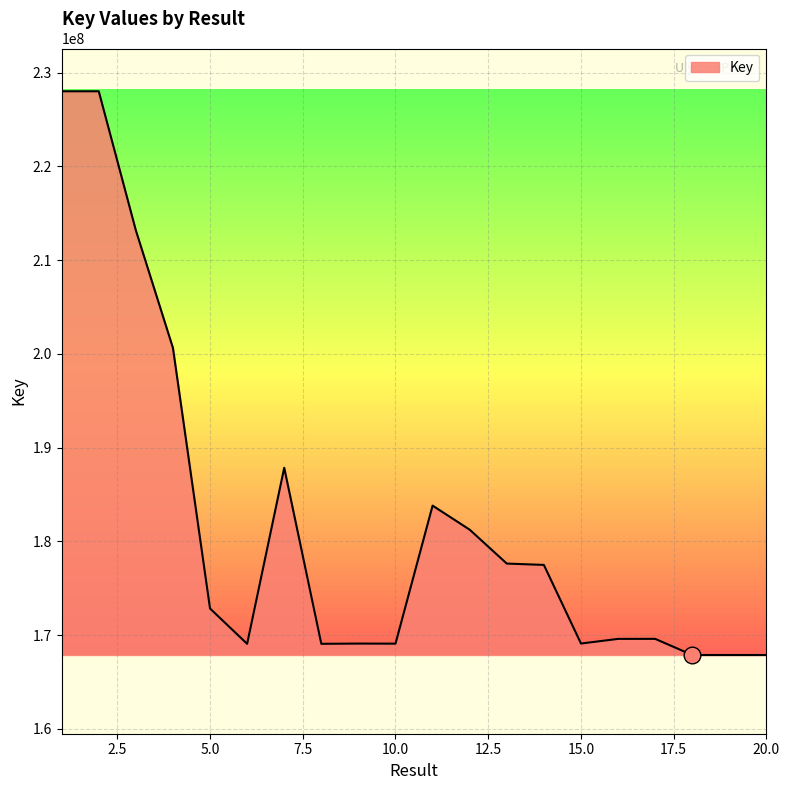

The value of Key at 5.0 is 172843783. True or false?

True